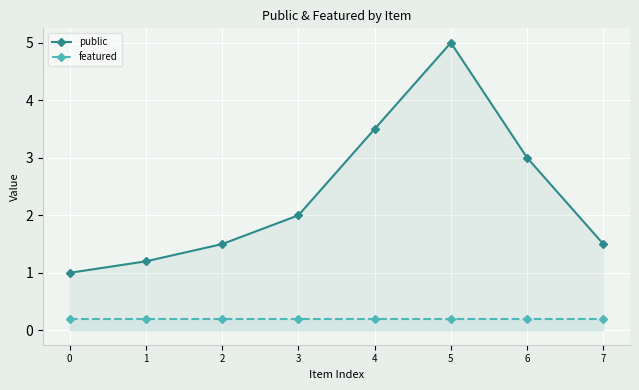

Read the featured value at 3.

0.2